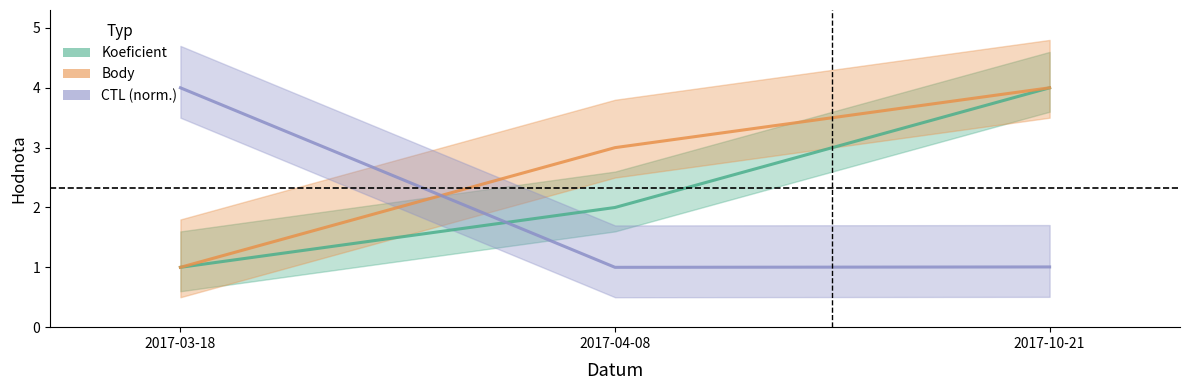

What is the label of the 2nd point from the right?

2017-04-08